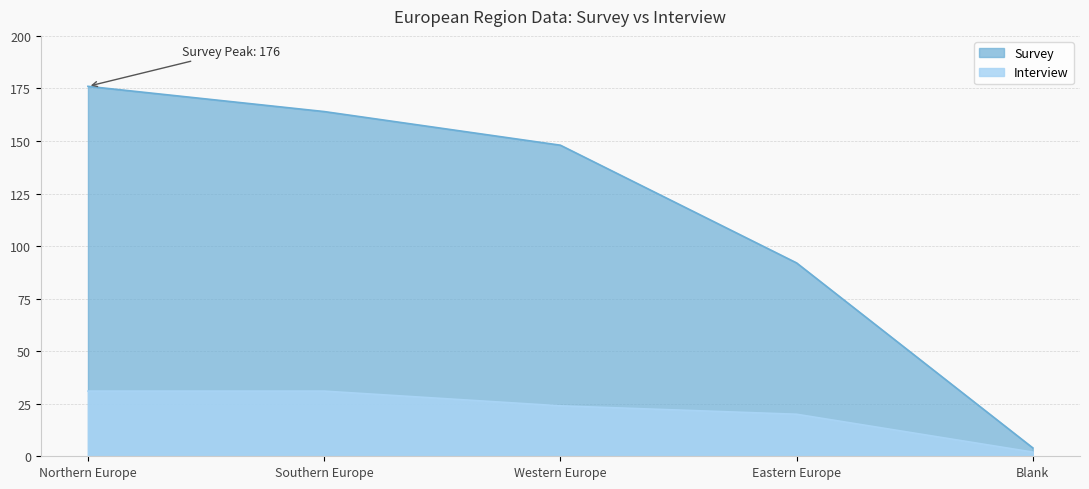

What are all the series names shown in the legend?

Survey, Interview